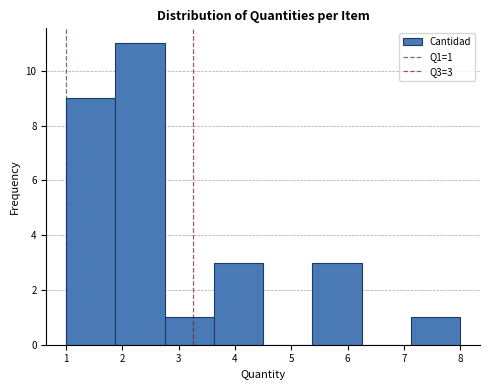

Which range on the x-axis has the tallest bar?

1.9 to 2.8